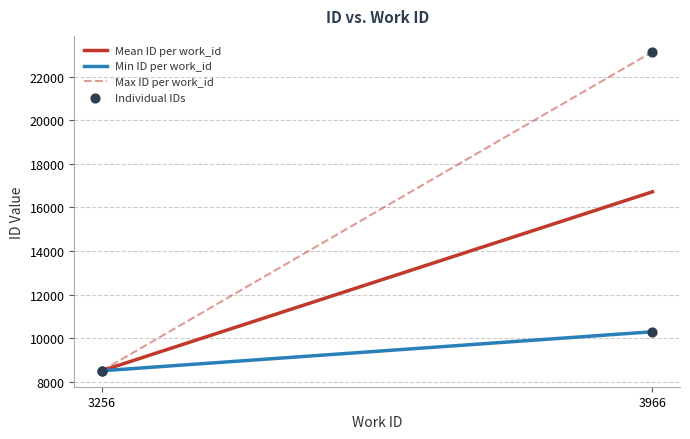

What Y value in the scatter plot is closest to 15822?

10300